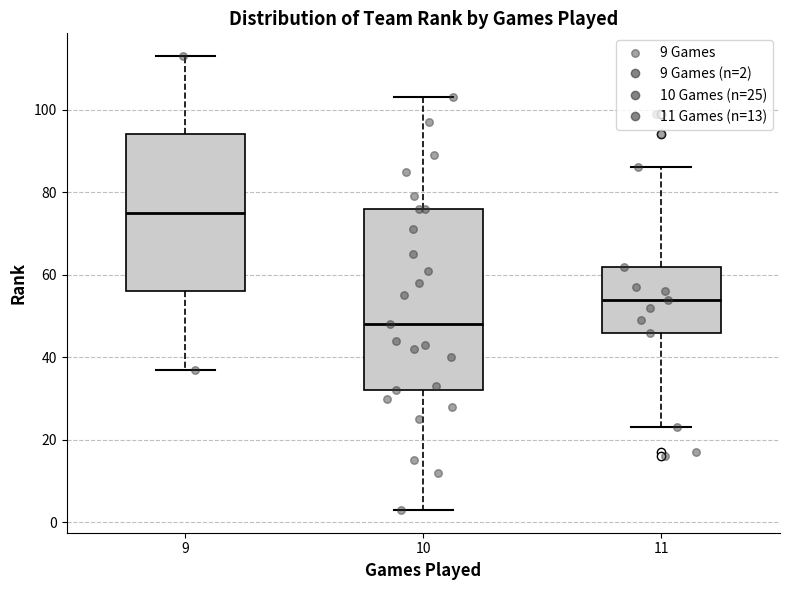

Where does the lower whisker of the box at x = 11 end on the y-axis? The values are not printed on the chart, so give them approximately, as read against the axis.

24